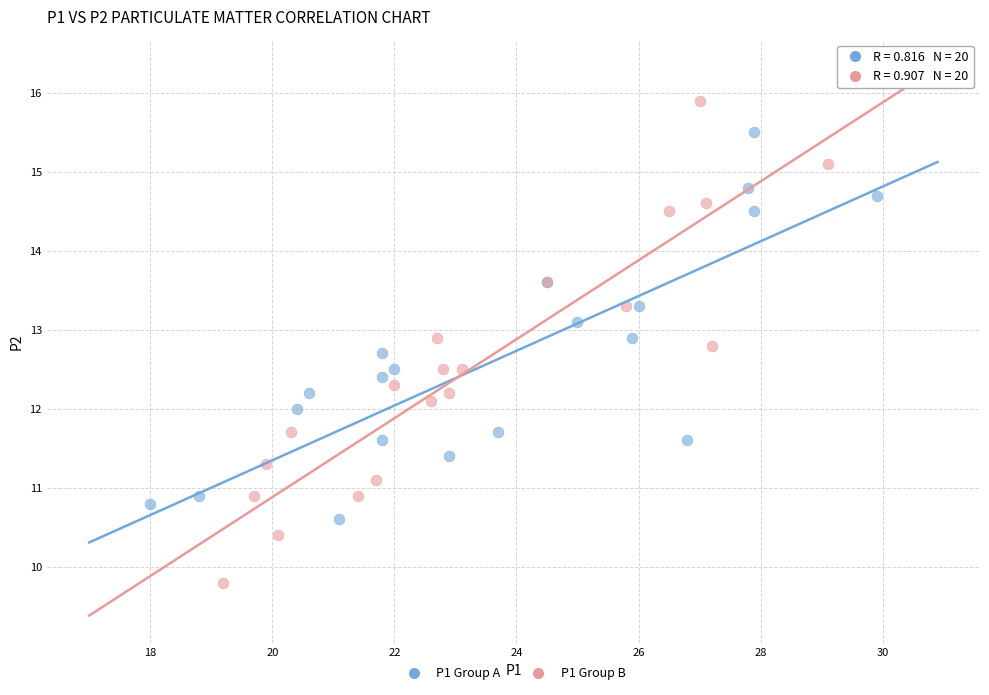

Which series has the largest Y range (max minus min)?

P1 Group B